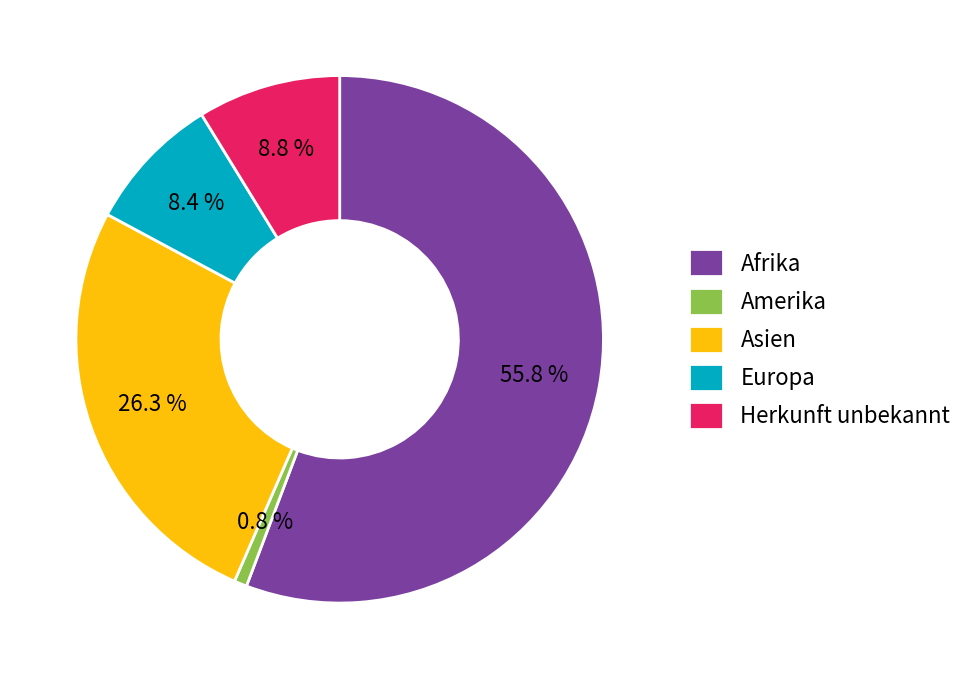

Which has a higher value, Amerika or Asien?

Asien